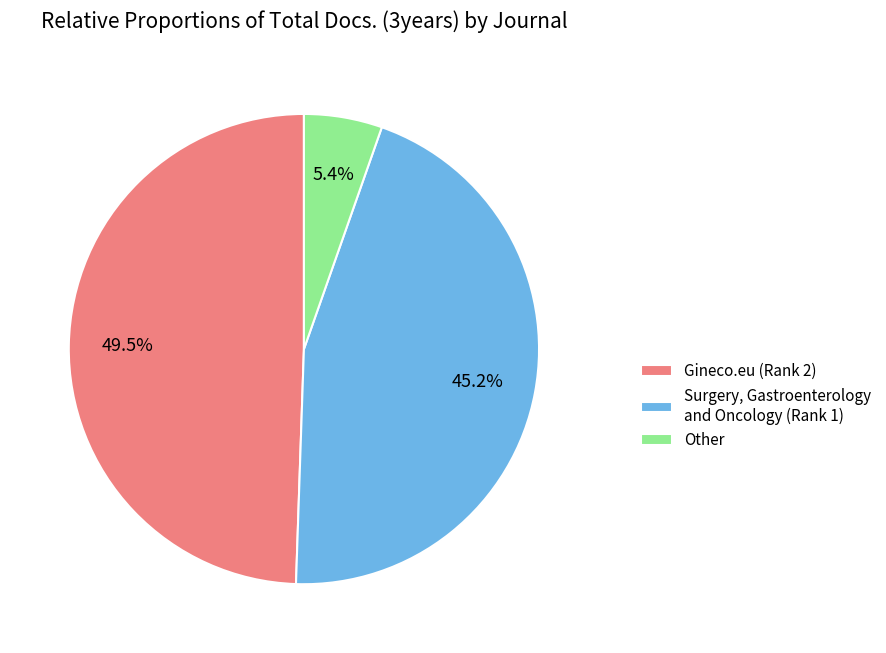

How many segments does this pie chart have?

3